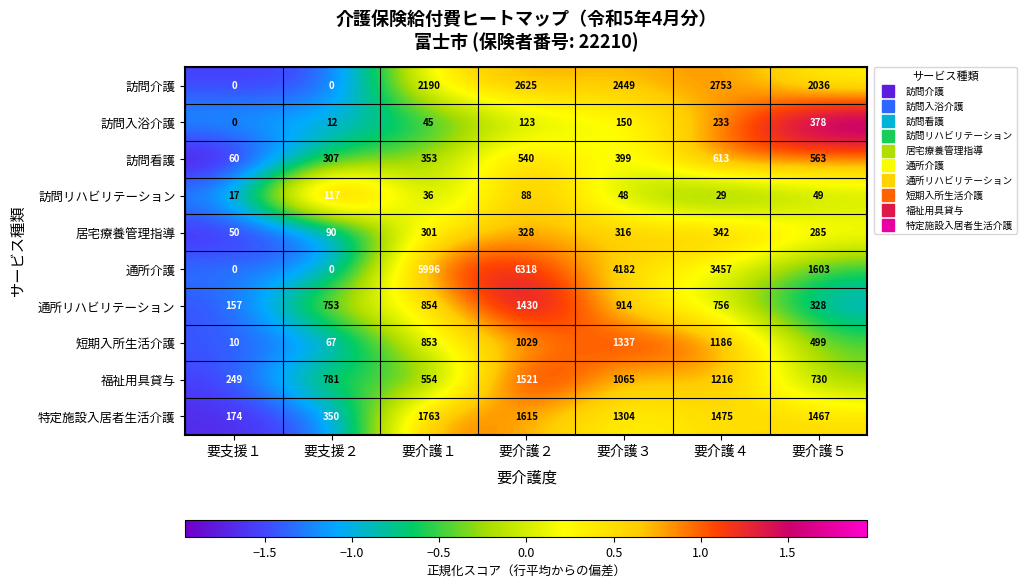

Which series changed the most between 要介護４ and 要介護５?

通所介護